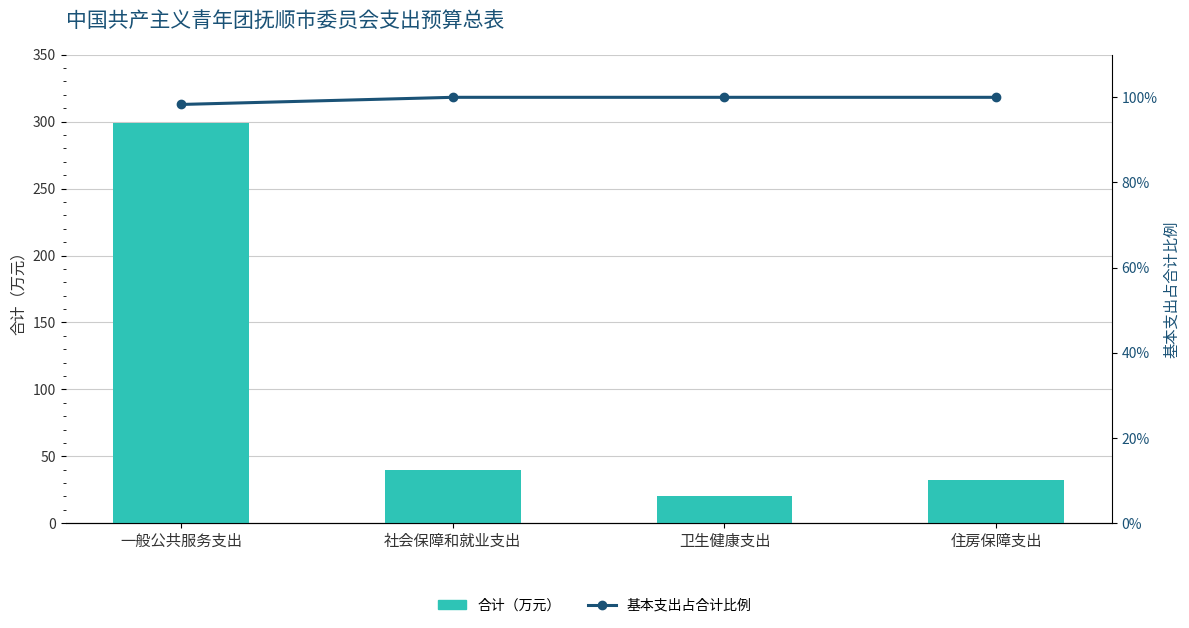

Is it true that 基本支出占合计比例 equals 1.0 at 社会保障和就业支出?

True